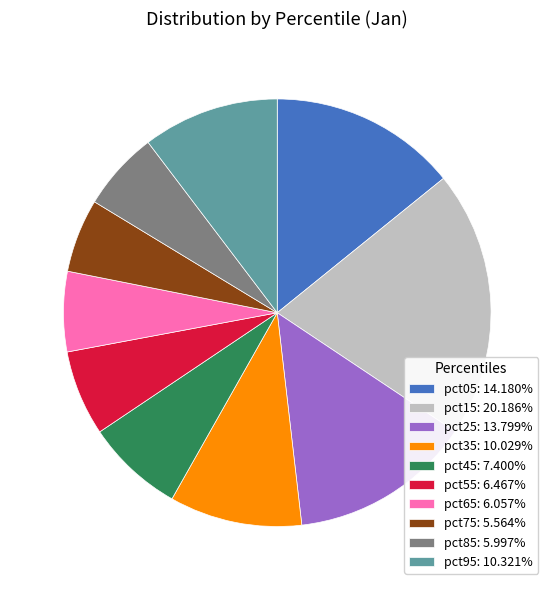

Is the sum of pct55: 6.467% and pct85: 5.997% greater than half?

No